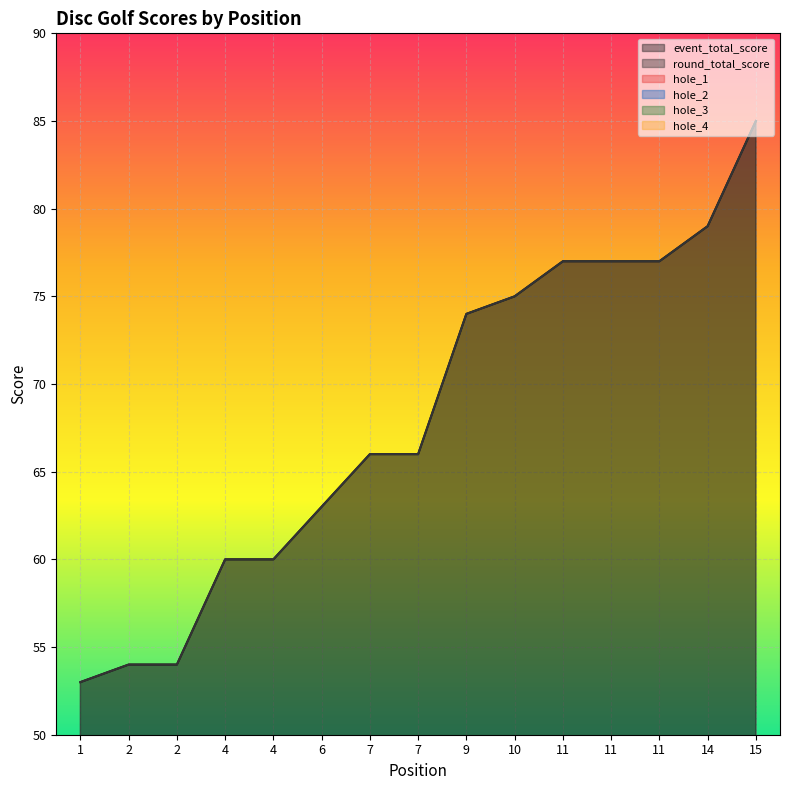

At which category is the sum across all series the highest?

15